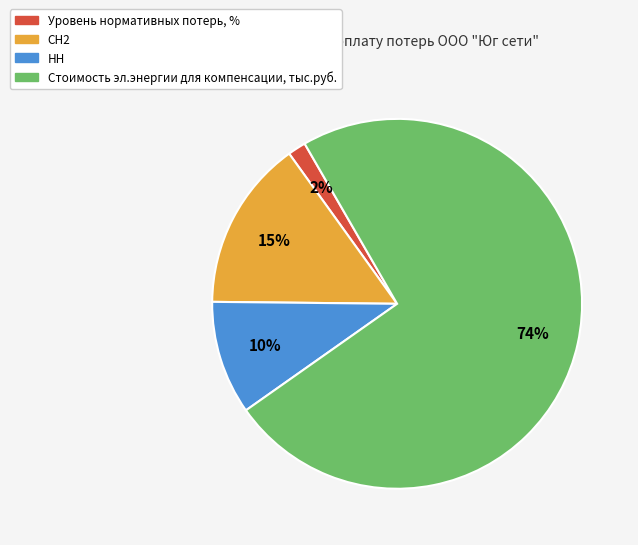

Do СН2 and Стоимость эл.энергии для компенсации, тыс.руб. together represent more than half of the pie?

Yes